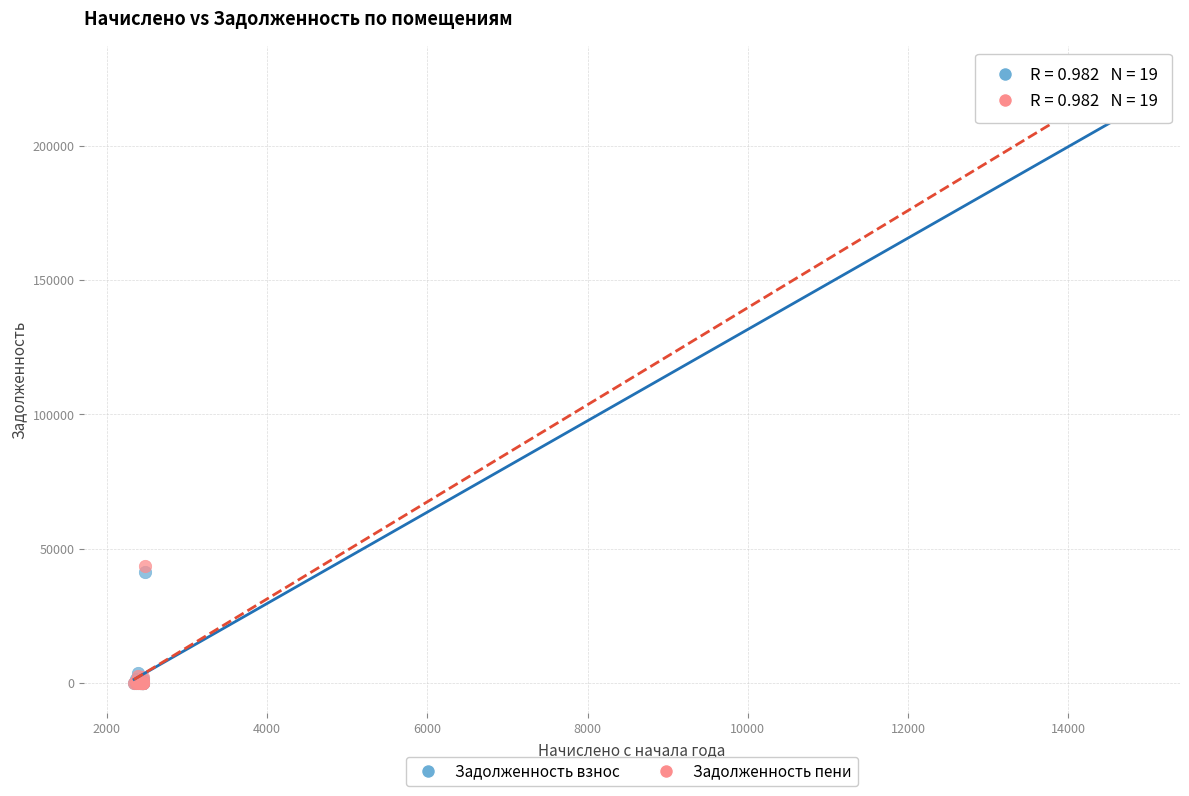

Which series has the largest Y range (max minus min)?

Задолженность пени